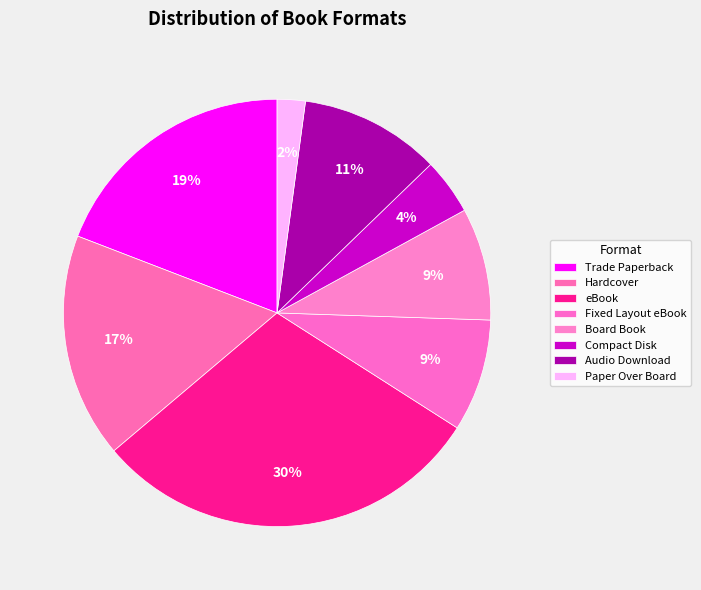

Count the number of slices in the pie.

8